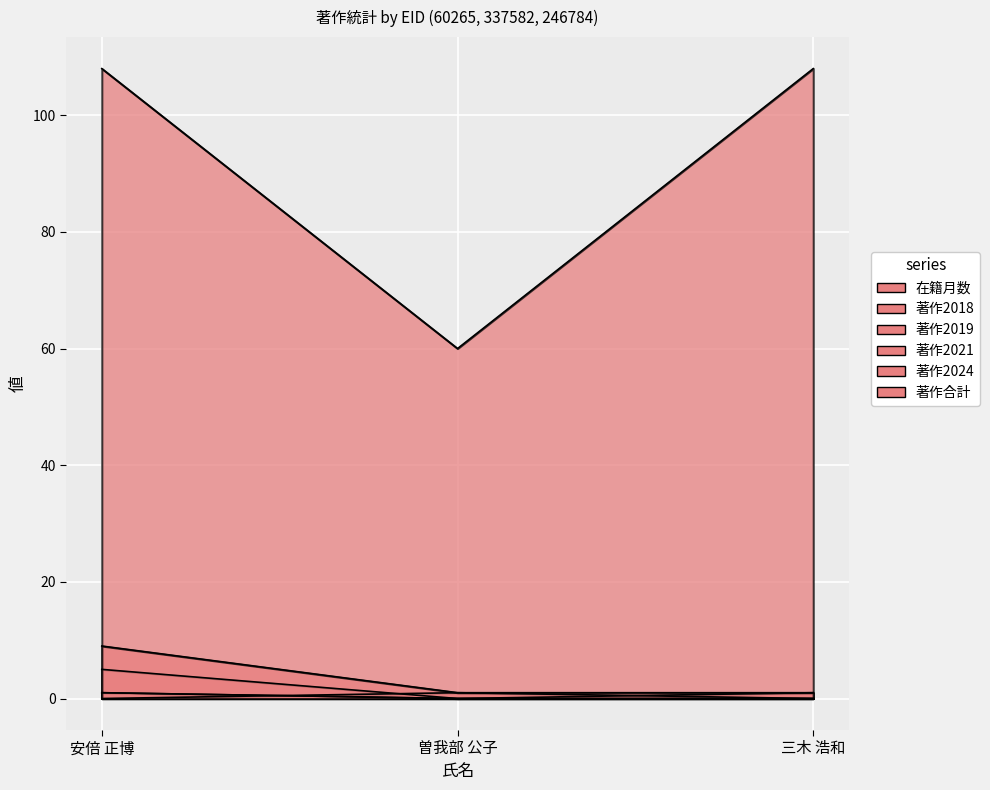

Reading left to right, list all the values displayed in this chart.

在籍月数: 108	60	108
著作2018: 1	0	0
著作2019: 5	0	0
著作2021: 1	0	1
著作2024: 0	1	0
著作合計: 9	1	1